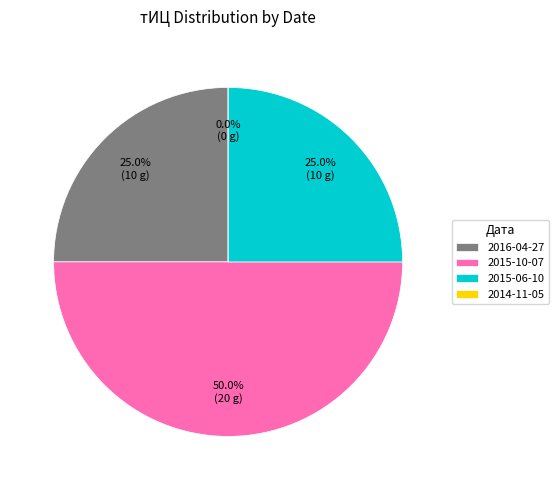

Is the sum of 10 and 20 greater than half?

Yes